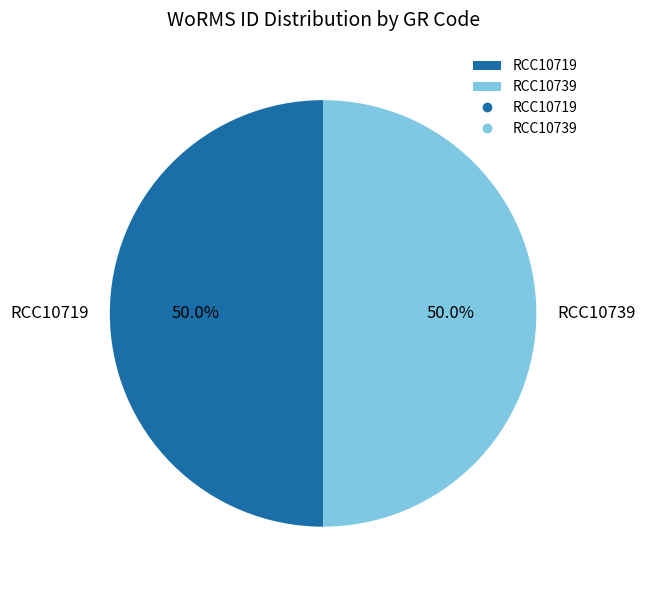

What percentage do RCC10739 and RCC10719 together represent?

100.0%